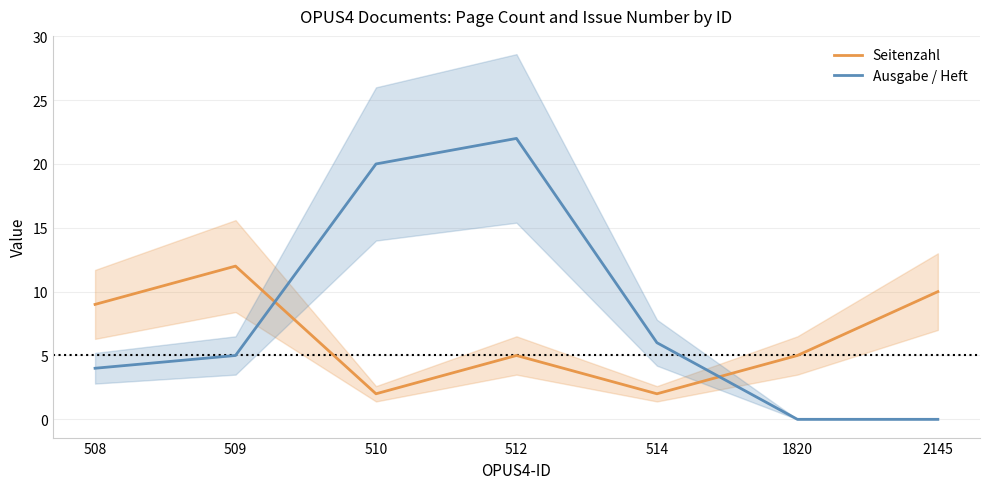

True or false: Ausgabe / Heft and Seitenzahl intersect in this chart.

True